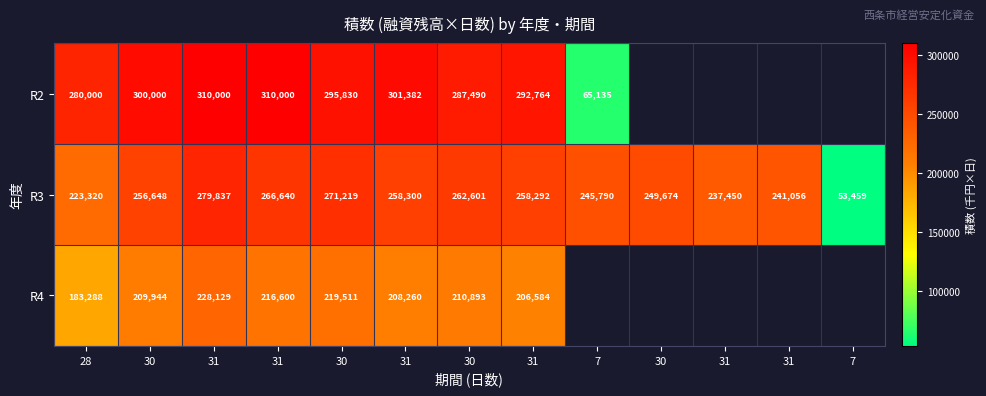

Where does the R4 series first go above 219511?

31